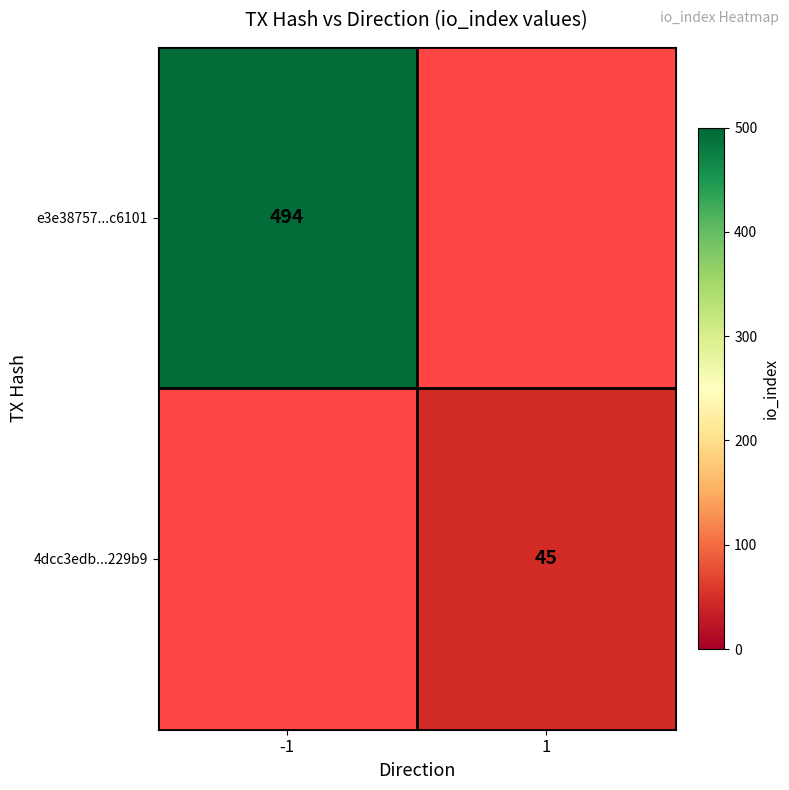

Is it true that 4dcc3edb...229b9 equals 29.5 at 1?

False